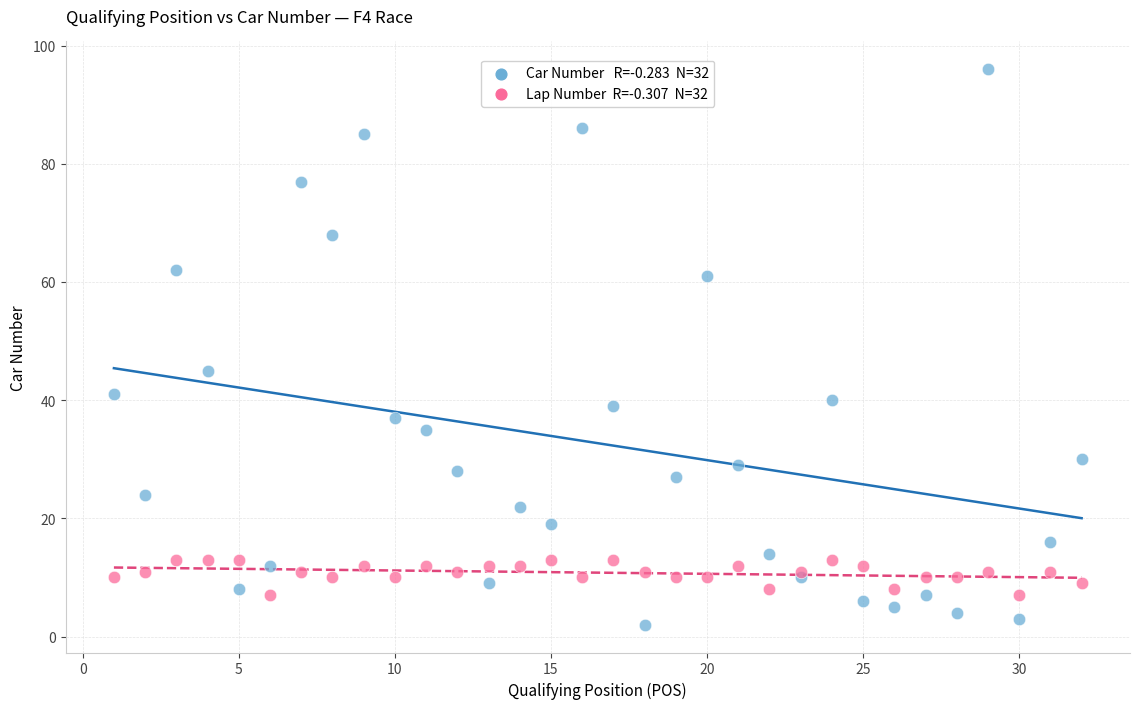

Across all series, what Y value is closest to 49?

45